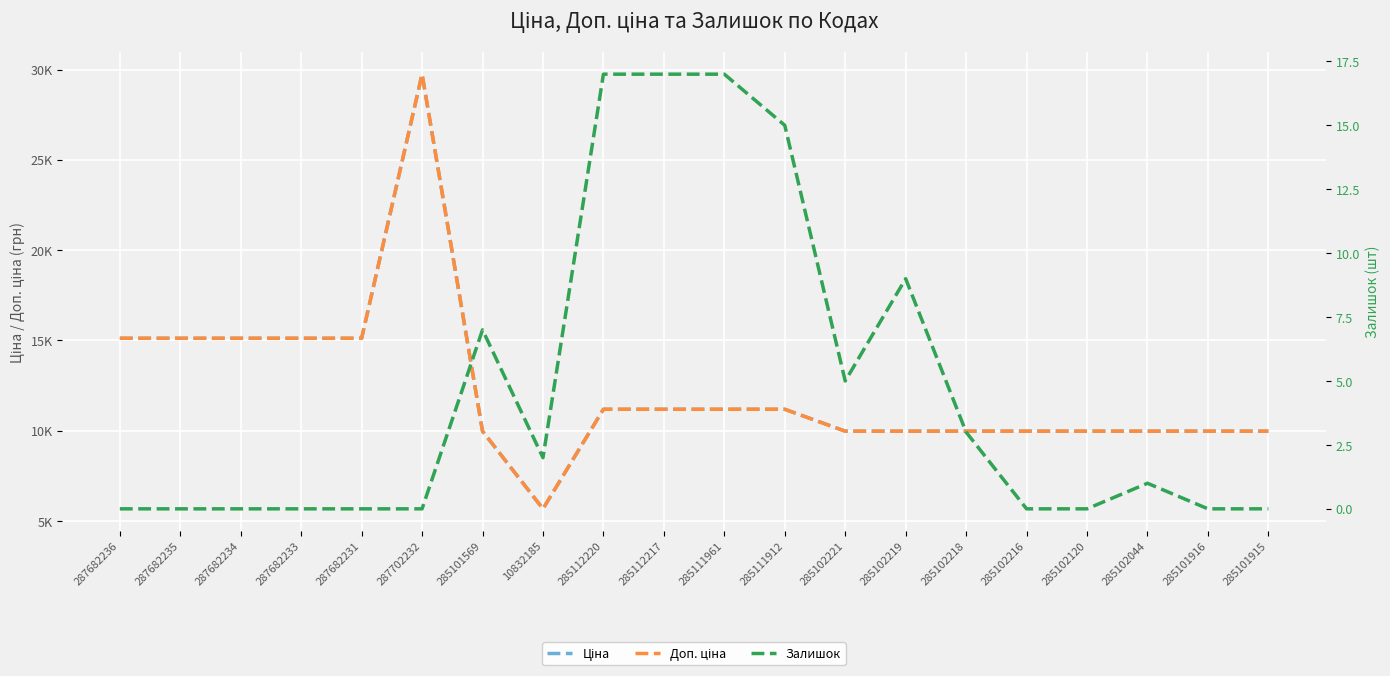

At which label is Ціна closest to 17710?

287682236